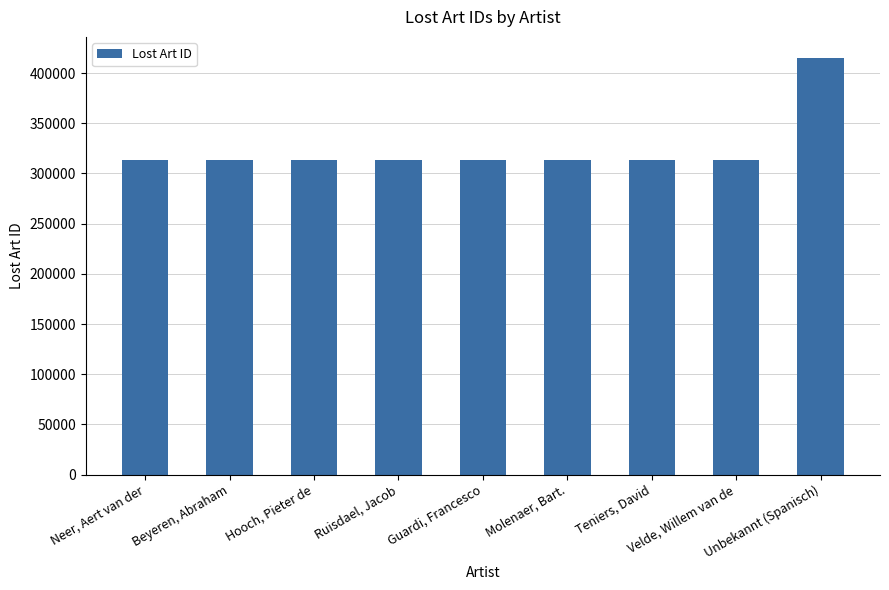

What is the difference between the maximum and minimum values?

101573